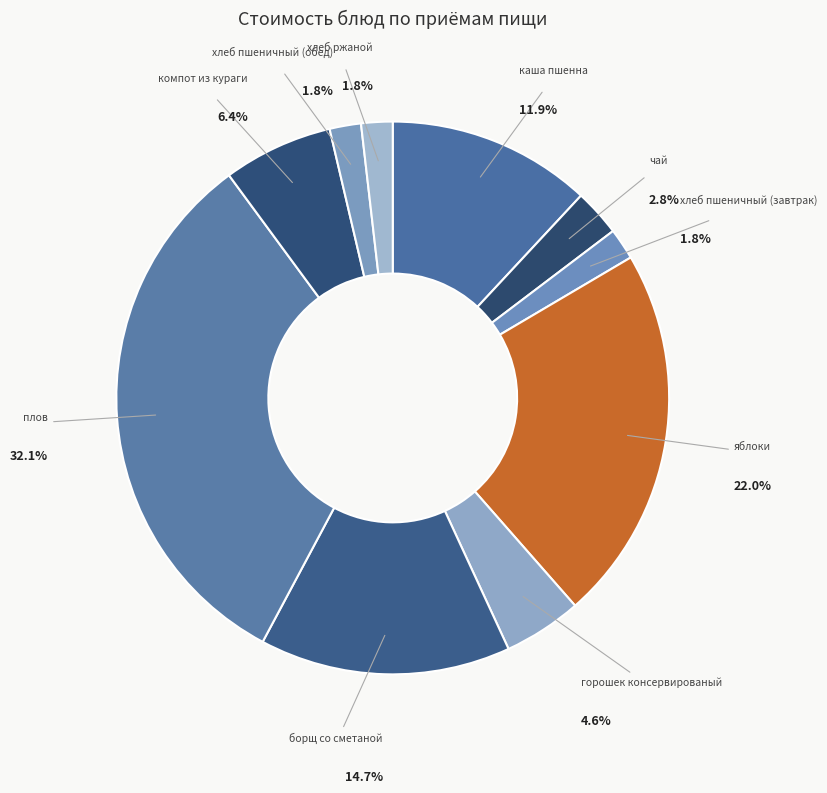

Which slice is the smallest?

хлеб пшеничный (завтрак)